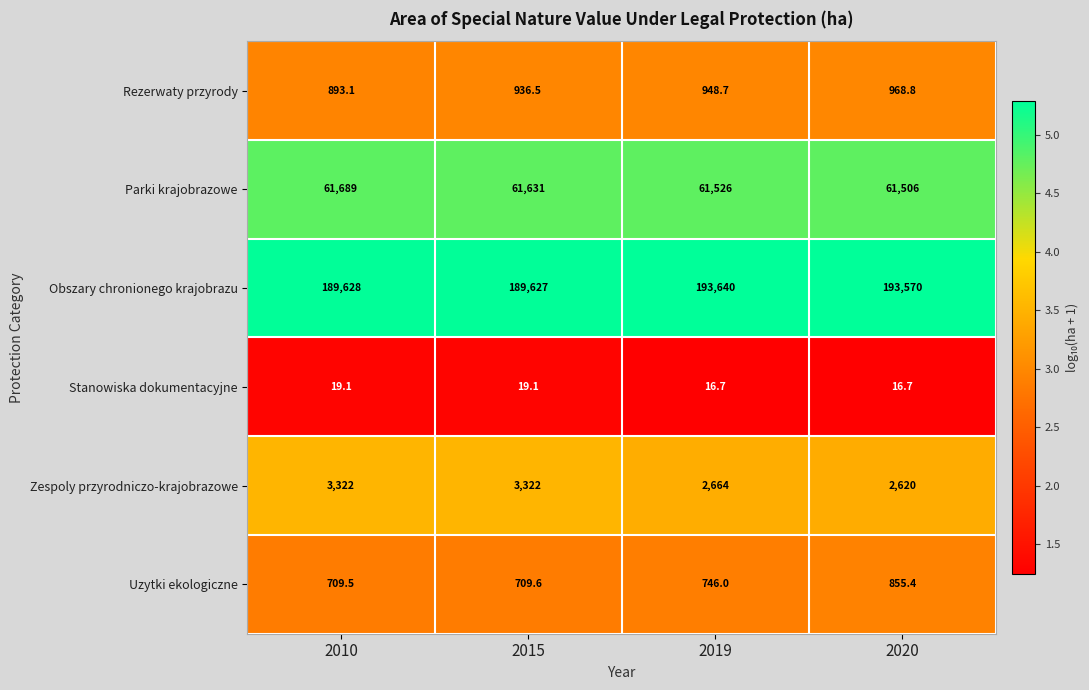

Reading left to right, list all the values displayed in this chart.

Rezerwaty przyrody: 893.1	936.5	948.7	968.8
Parki krajobrazowe: 61689.0	61631.0	61526.0	61506.0
Obszary chronionego krajobrazu: 189628.0	189627.0	193640.0	193570.0
Stanowiska dokumentacyjne: 19.1	19.1	16.7	16.7
Zespoly przyrodniczo-krajobrazowe: 3322.0	3322.0	2664.0	2620.0
Uzytki ekologiczne: 709.5	709.6	746.0	855.4